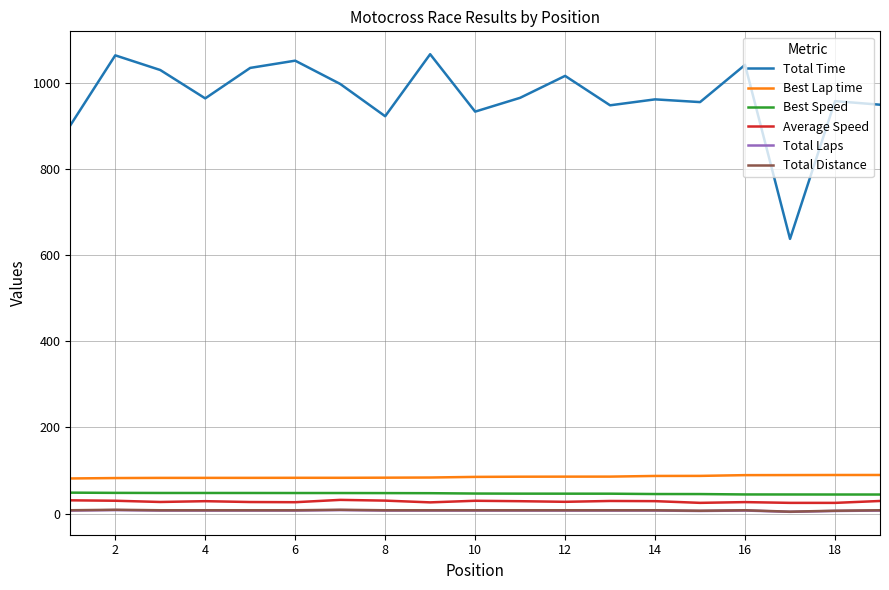

Which series has the largest range (max minus min)?

Total Time